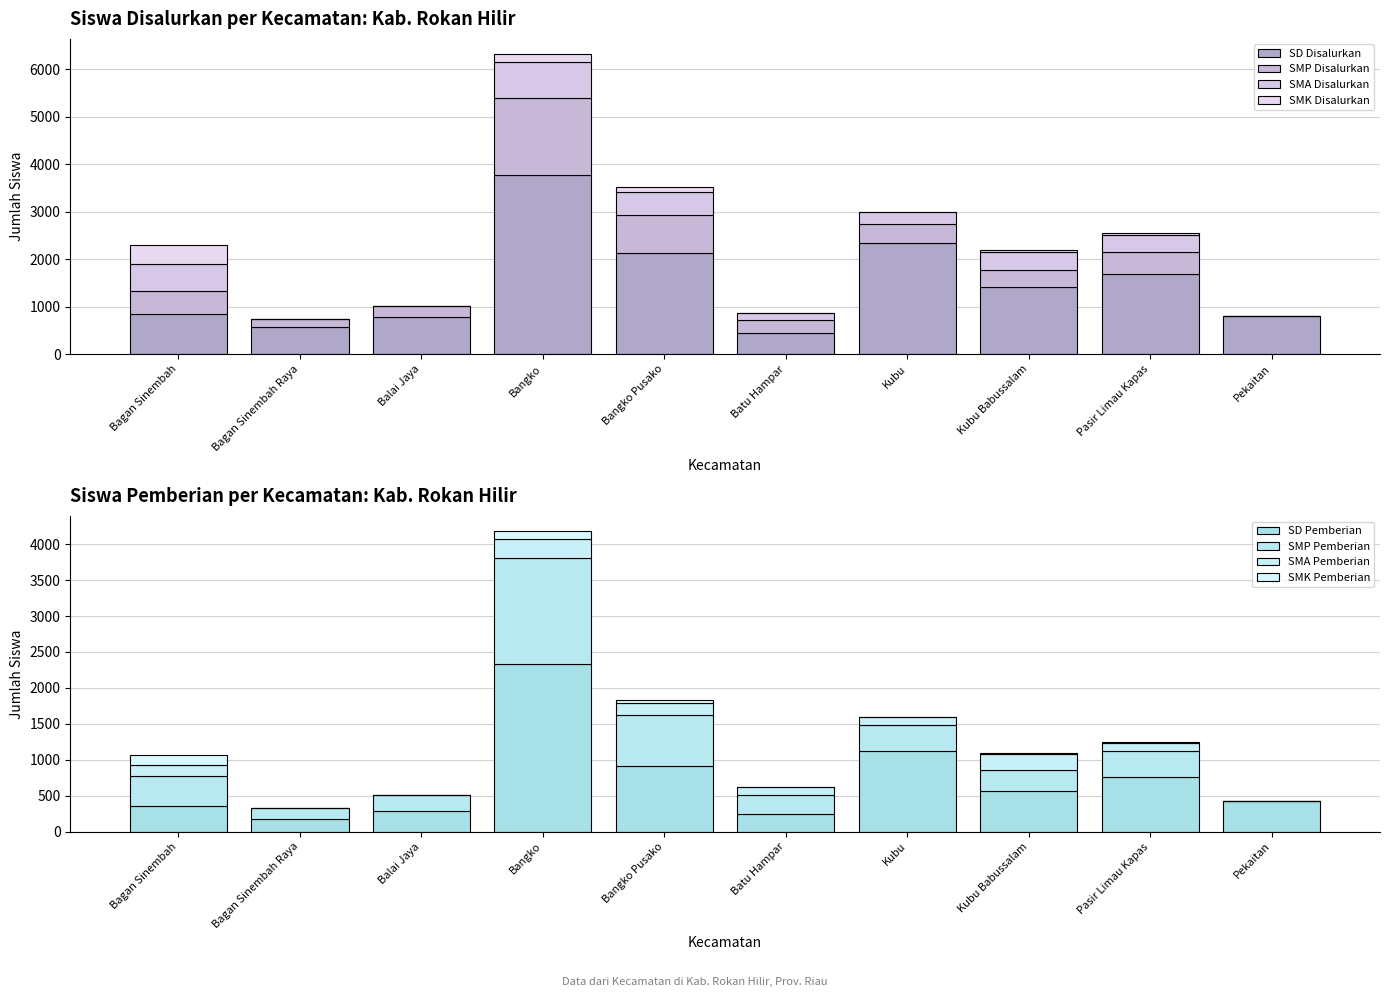

Is it true that SD Disalurkan equals 305 at Bagan Sinembah Raya?

False